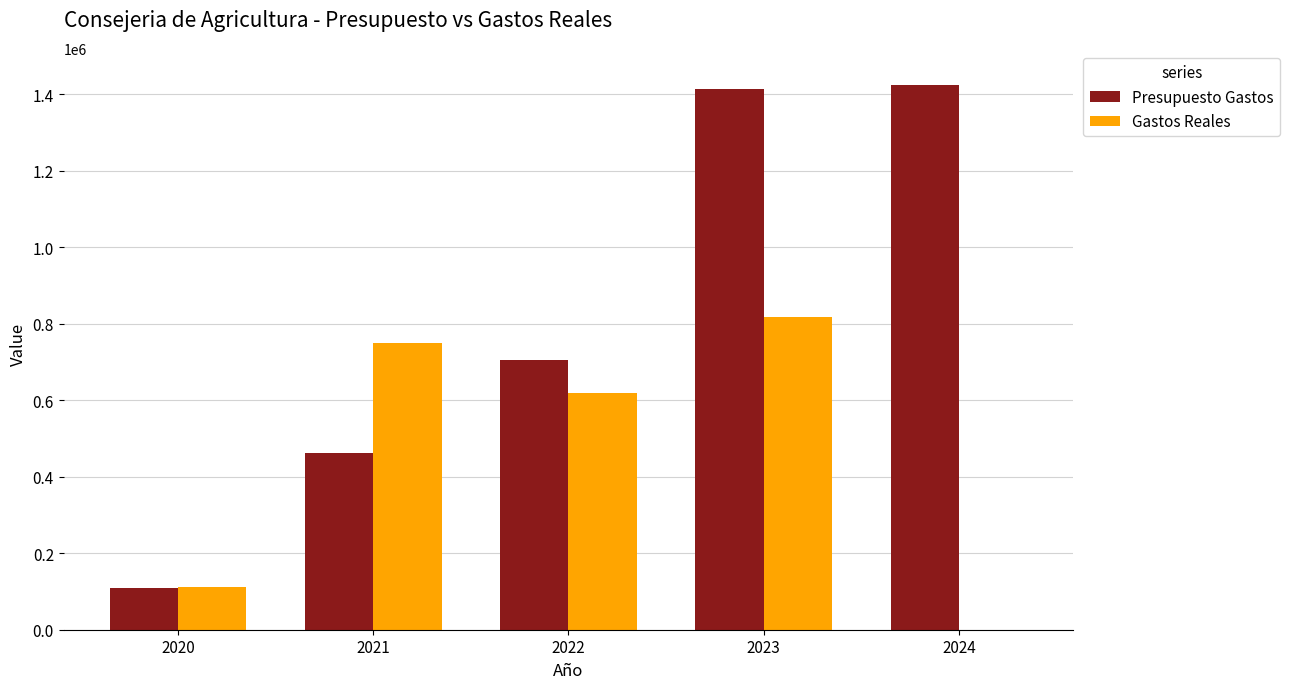

What is the total value across all series at 2022?

1323473.8